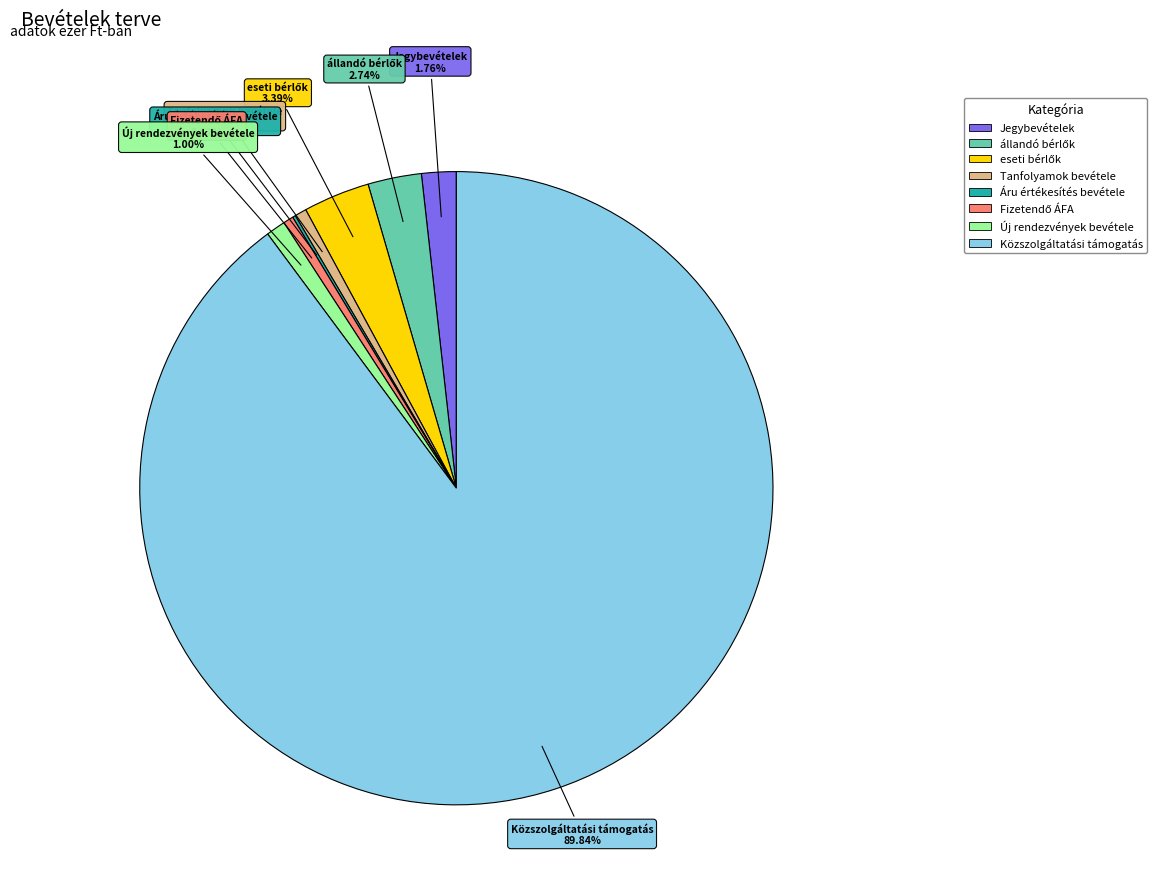

Which slice is the largest?

Közszolgáltatási támogatás